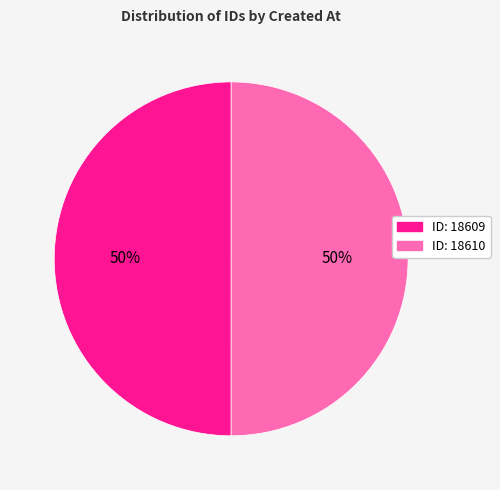

To the nearest percent, what is the average slice percentage?

50%